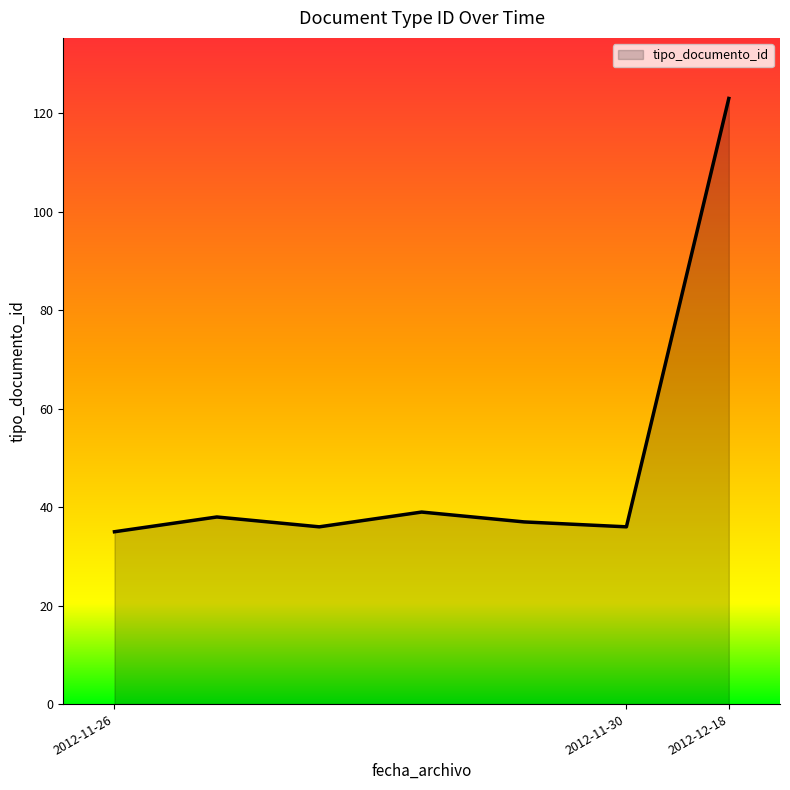

What is the difference between the maximum and minimum values?

88